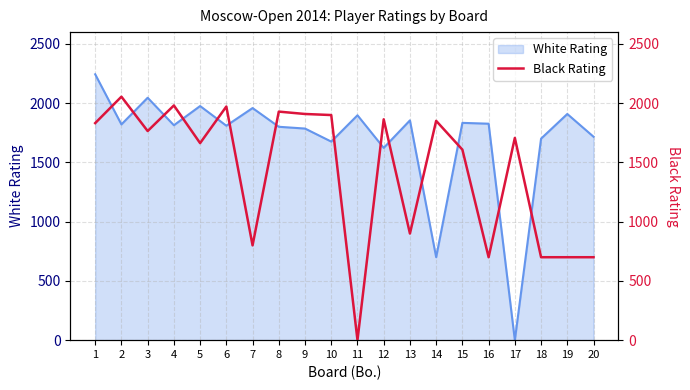

What is the maximum value for White Rating?

2244